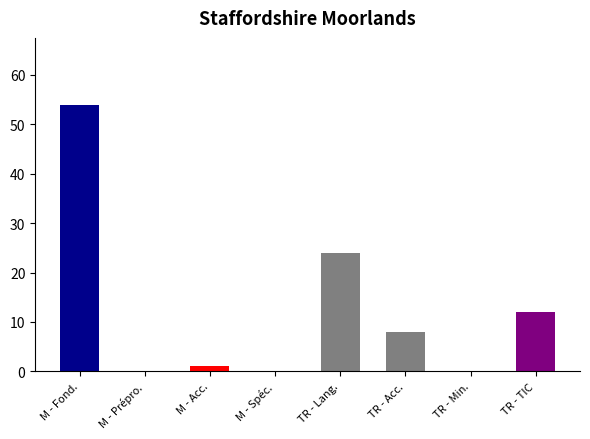

How many distinct data groups are displayed?

1